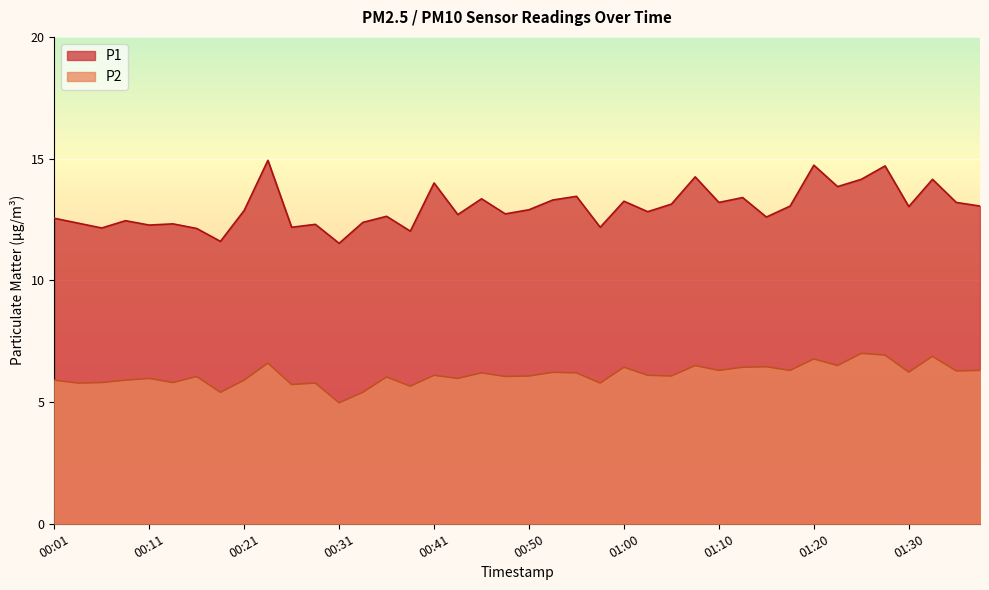

At which label does P1 first exceed 12?

00:01